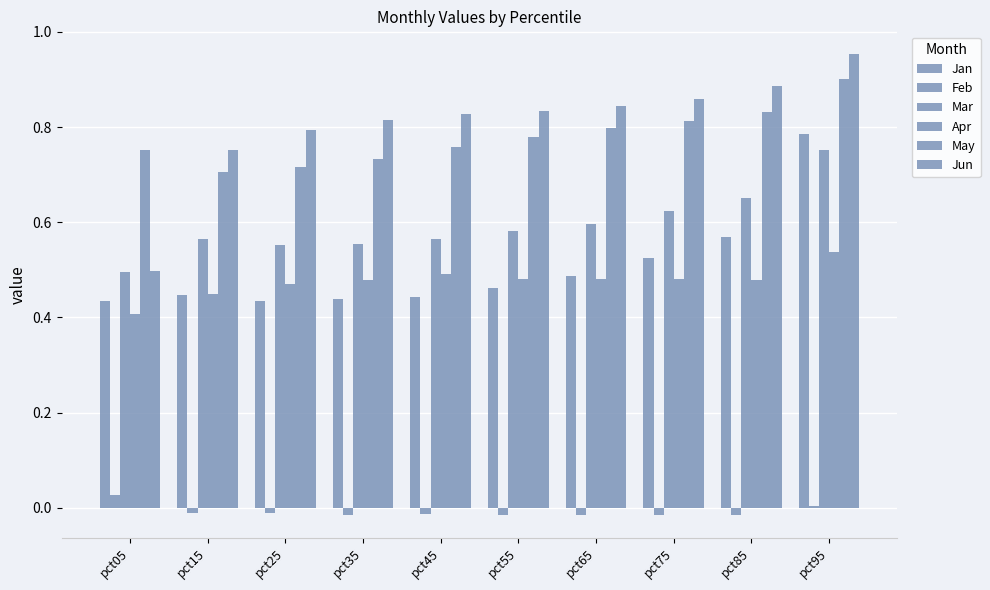

What is the sum of all Apr values?

4.8